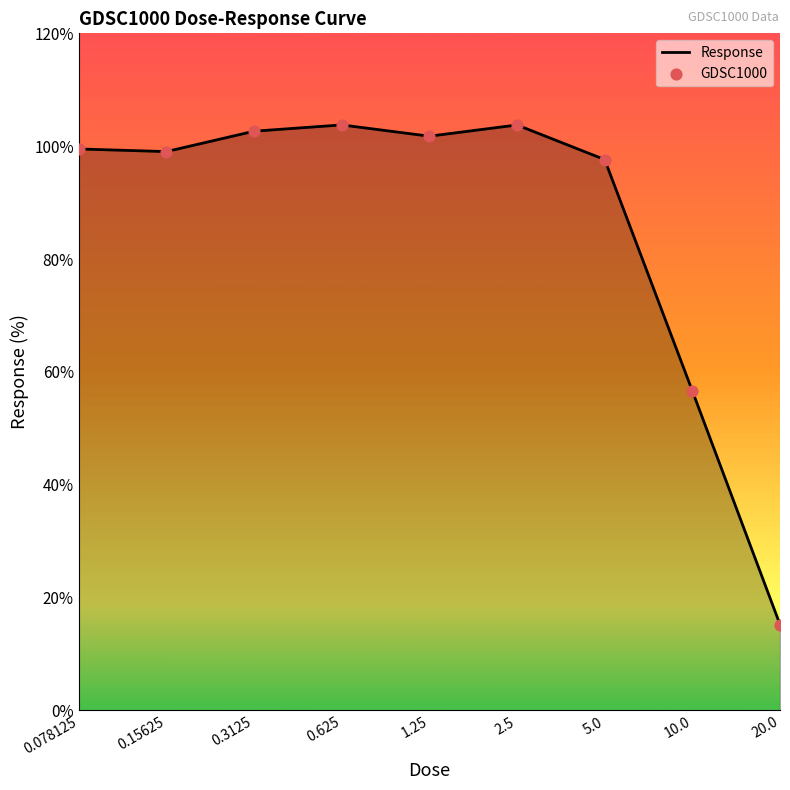

What is the minimum value shown in the chart?

15.2